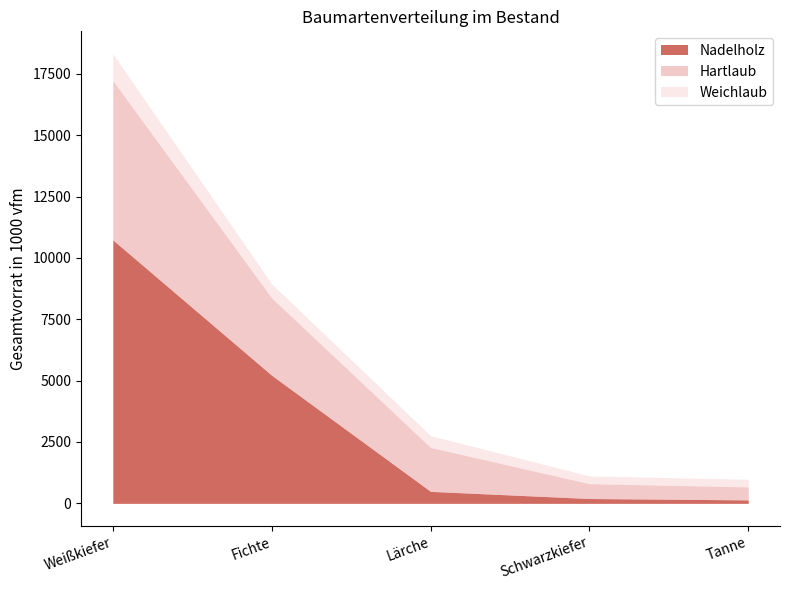

At Schwarzkiefer, list the series in order from smallest to largest.

Nadelholz, Weichlaub, Hartlaub